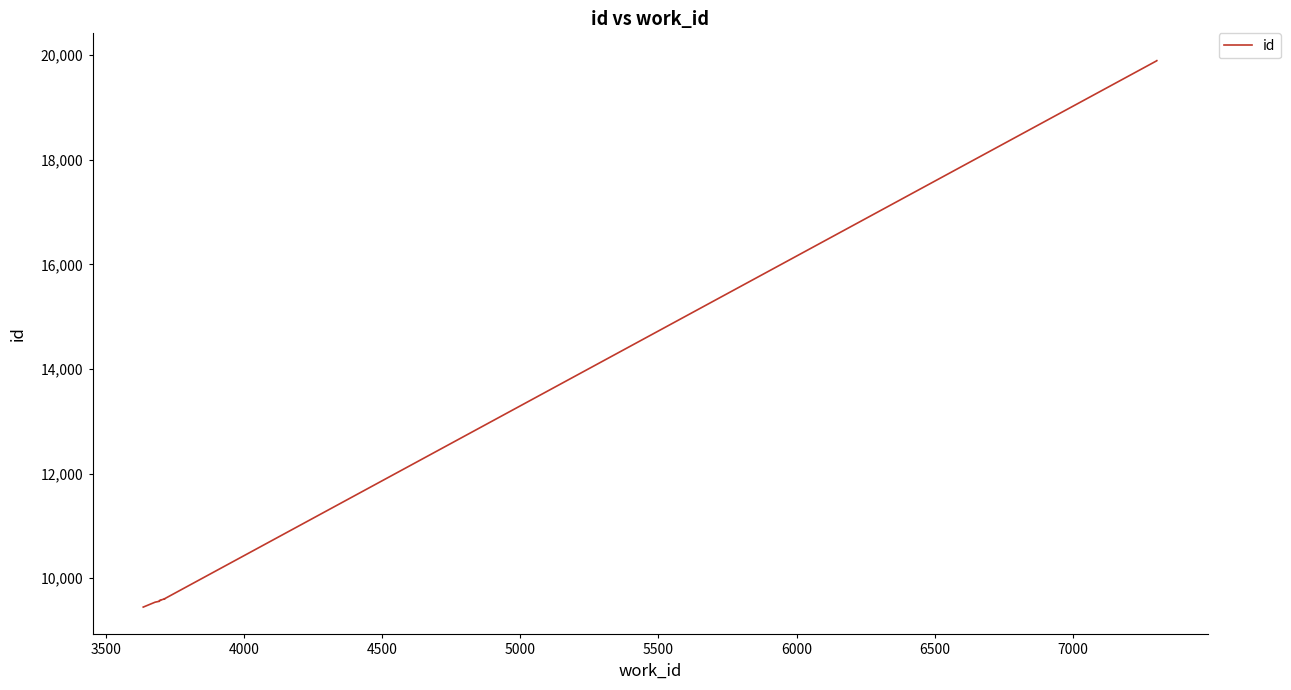

How many data points are less than 9585?

5